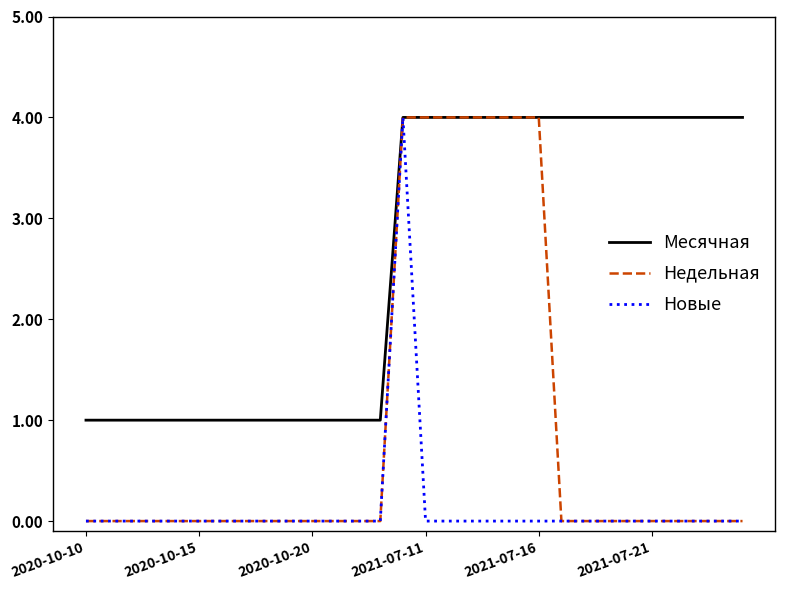

How many Недельная values are between 0 and 1?

23